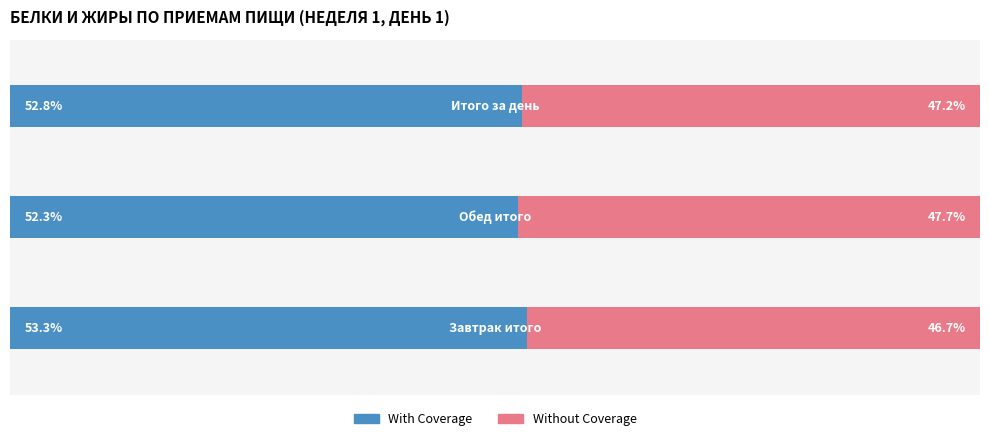

What are all the series names shown in the legend?

With Coverage, Without Coverage